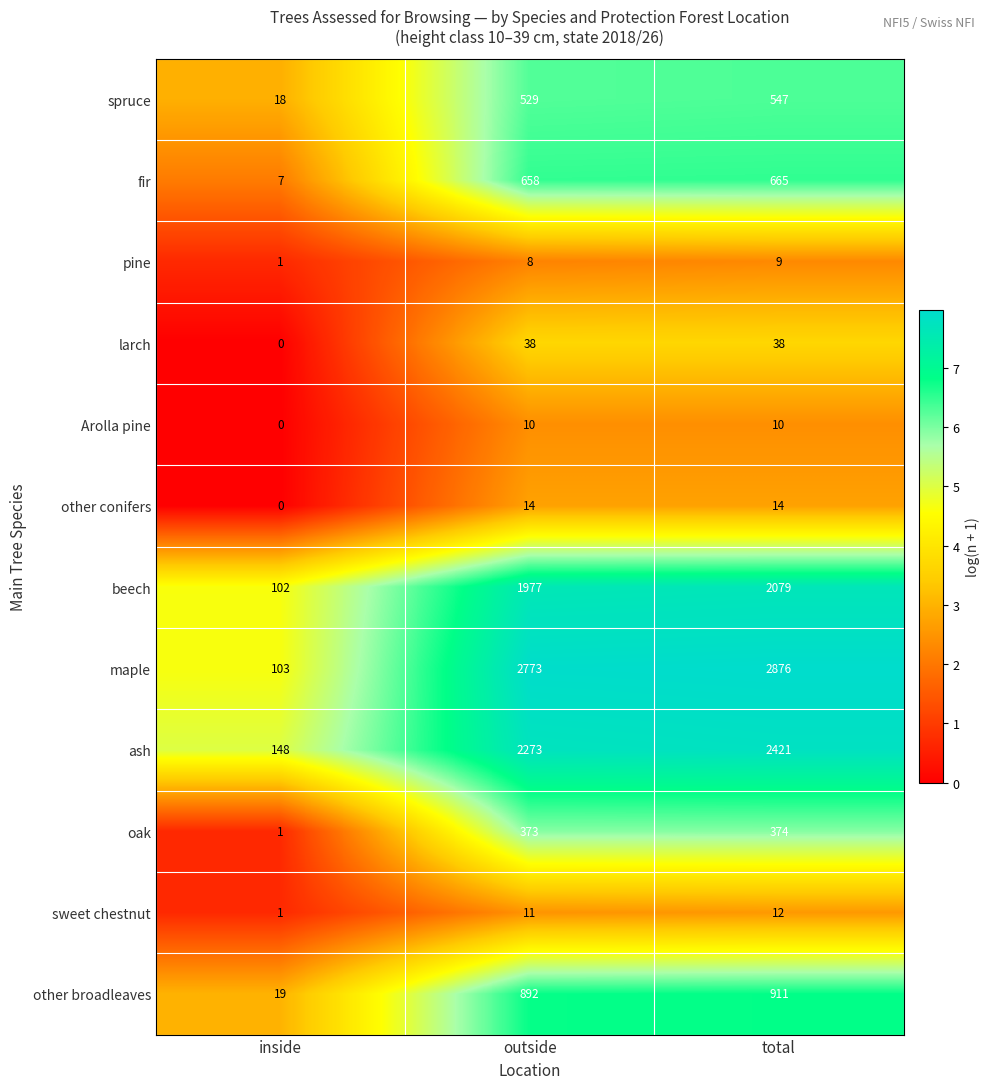

Is it true that oak equals 374 at total?

True